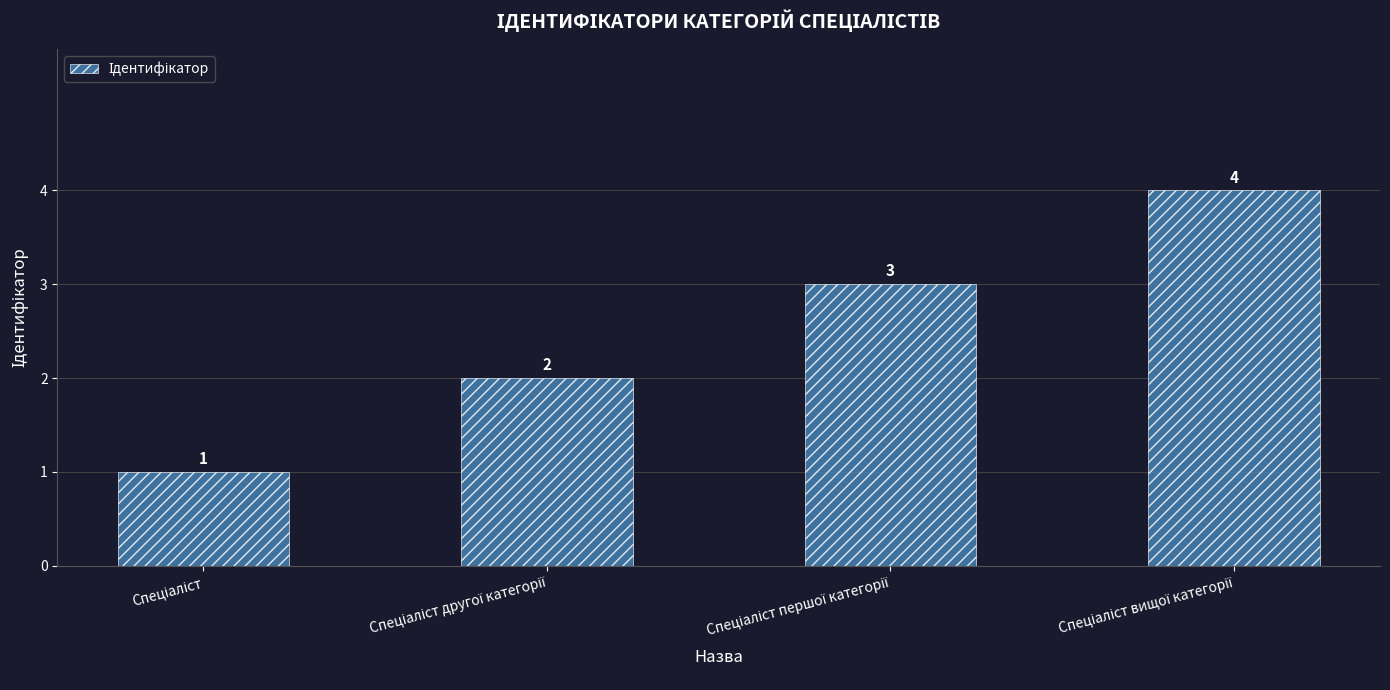

What is the value of the 1st bar from the left?

1